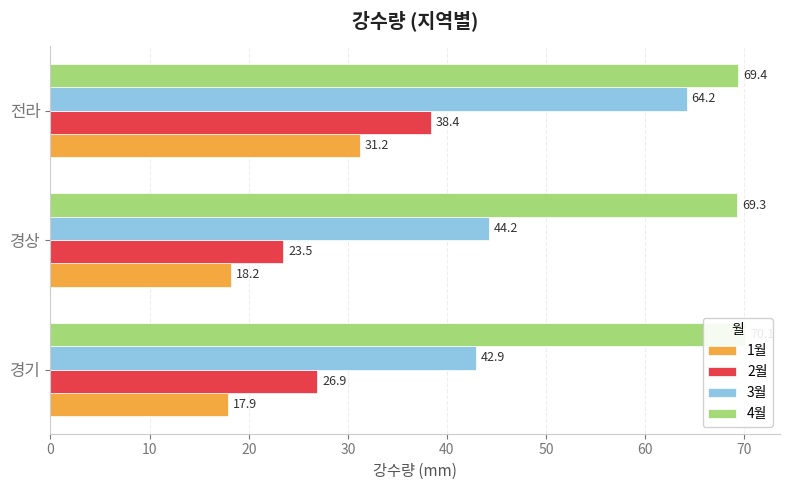

Which has a higher value, 경상 or 경기?

경상